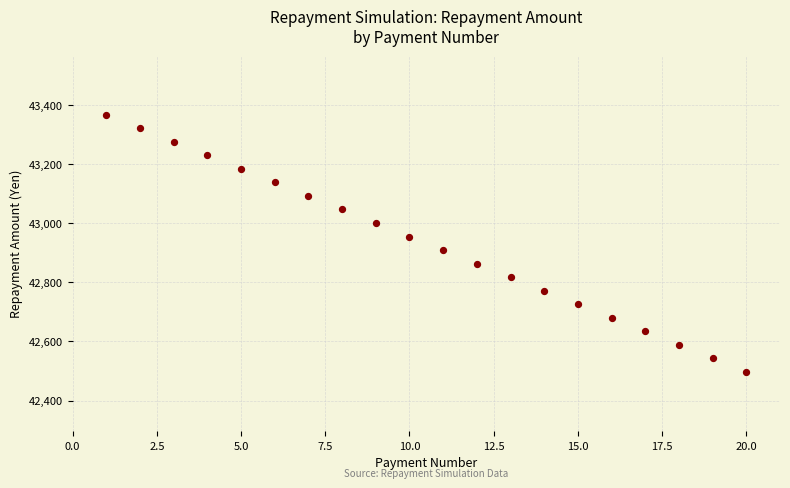

What is the range of X values (max minus min)?

19.0